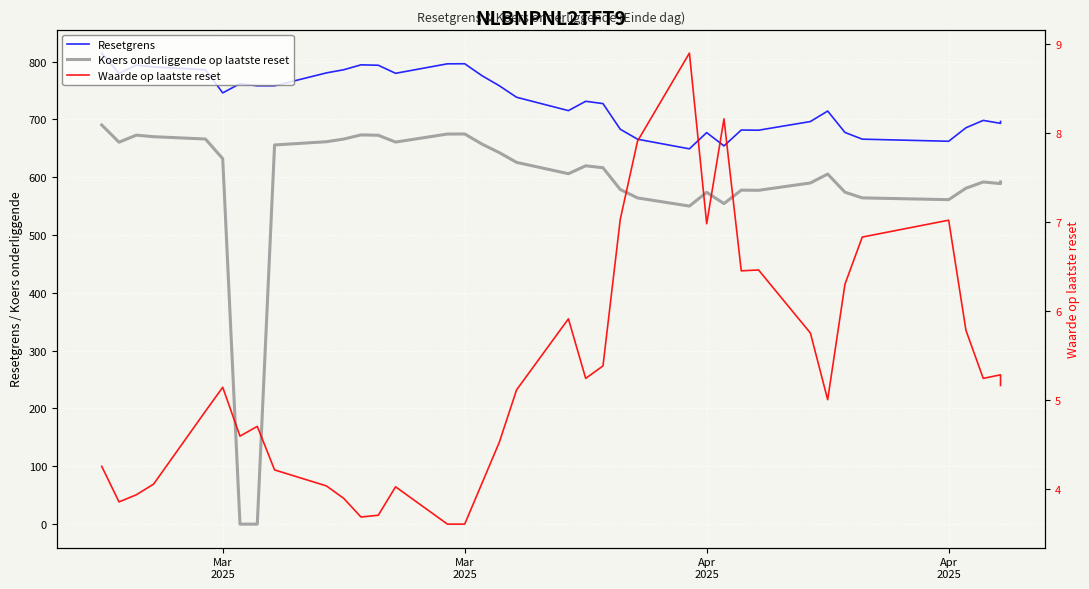

What is the value of the Koers onderliggende op laatste reset point at the 16th from the left?

674.7